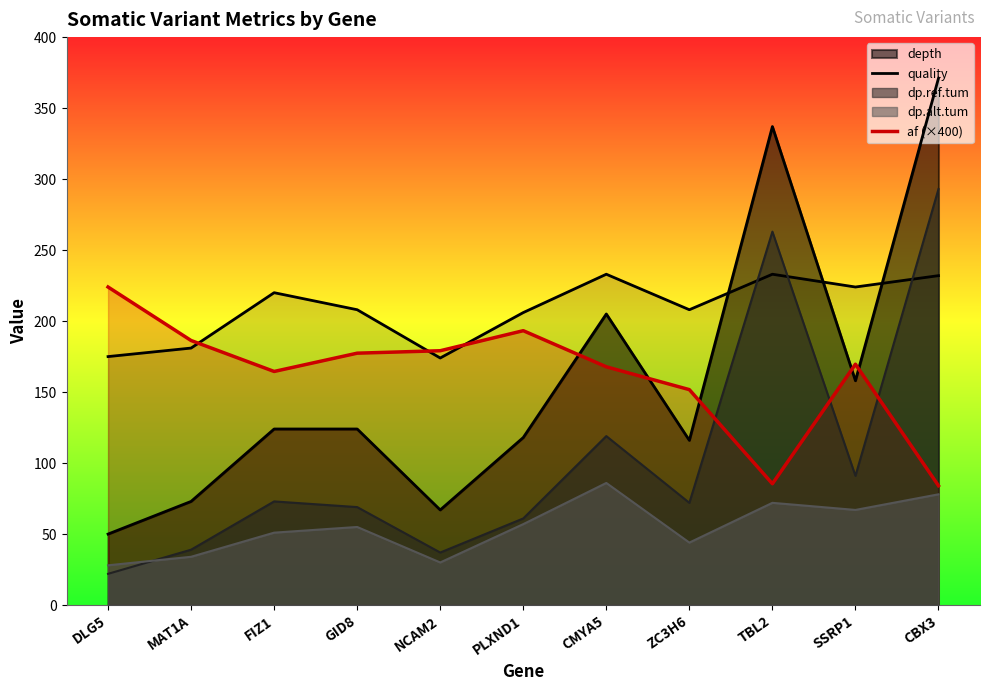

Count the number of data series in this chart.

5